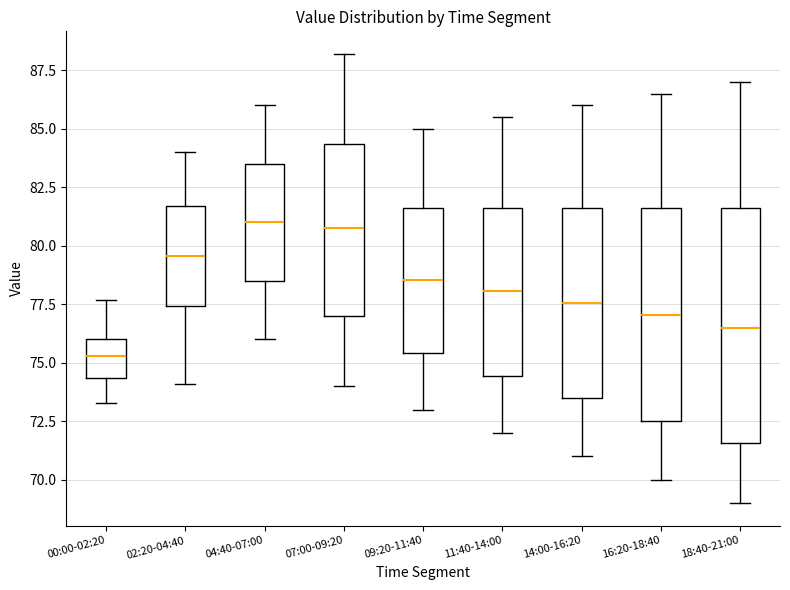

Reading left to right, read every box against the y-axis: the position of its median line, the range the box covers, and the ends of its whiskers. The values are not printed on the chart, so give them approximately, as read against the axis.

00:00-02:20: median 75.5, box 74.5 to 76.0, whiskers 73.5 to 77.5
02:20-04:40: median 79.5, box 77.5 to 81.5, whiskers 74.0 to 84.0
04:40-07:00: median 81.0, box 78.5 to 83.5, whiskers 76.0 to 86.0
07:00-09:20: median 81.0, box 77.0 to 84.5, whiskers 74.0 to 88.0
09:20-11:40: median 78.5, box 75.5 to 81.5, whiskers 73.0 to 85.0
11:40-14:00: median 78.0, box 74.5 to 81.5, whiskers 72.0 to 85.5
14:00-16:20: median 77.5, box 73.5 to 81.5, whiskers 71.0 to 86.0
16:20-18:40: median 77.0, box 72.5 to 81.5, whiskers 70.0 to 86.5
18:40-21:00: median 76.5, box 71.5 to 81.5, whiskers 69.0 to 87.0